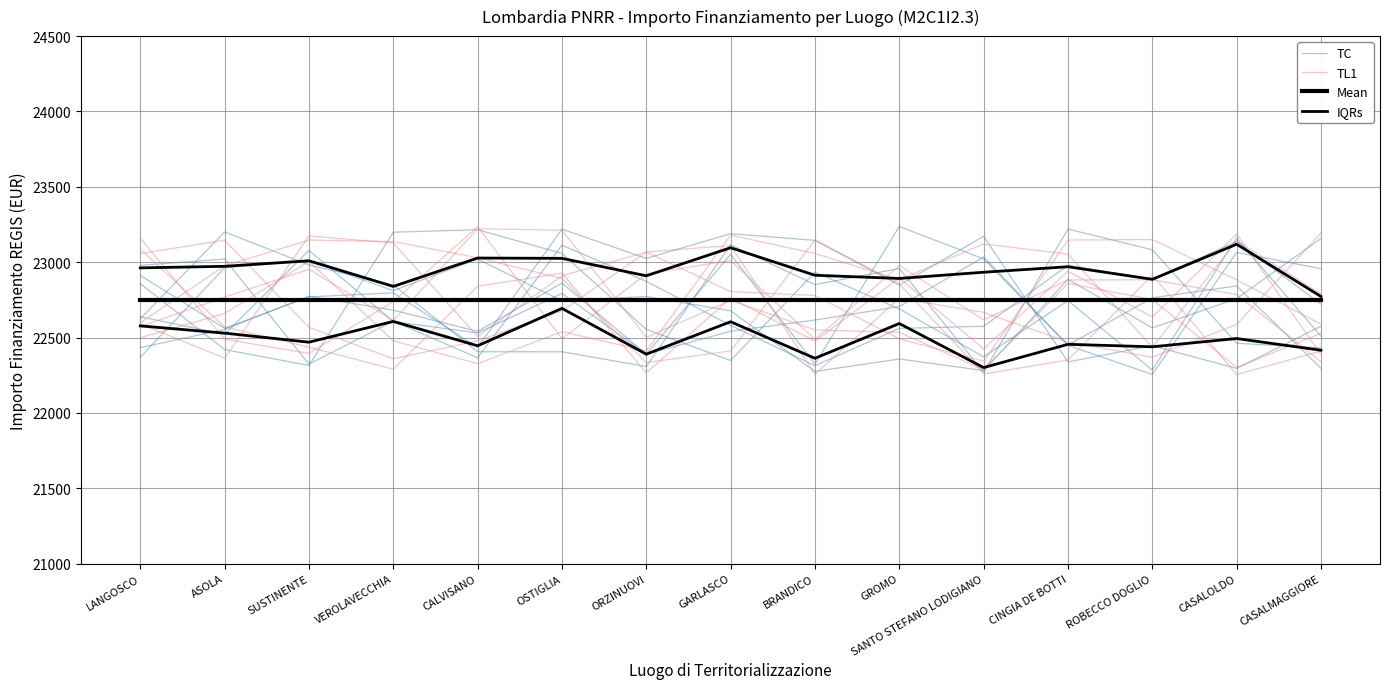

Which series has the widest spread of values?

TC